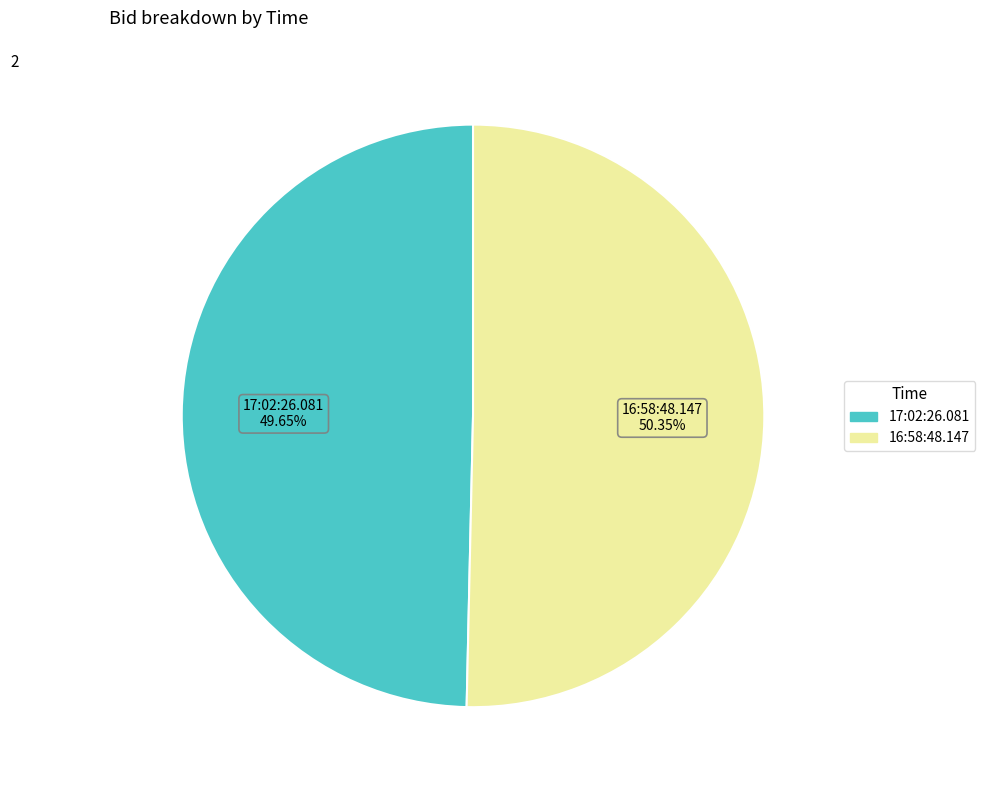

How many segments does this pie chart have?

2